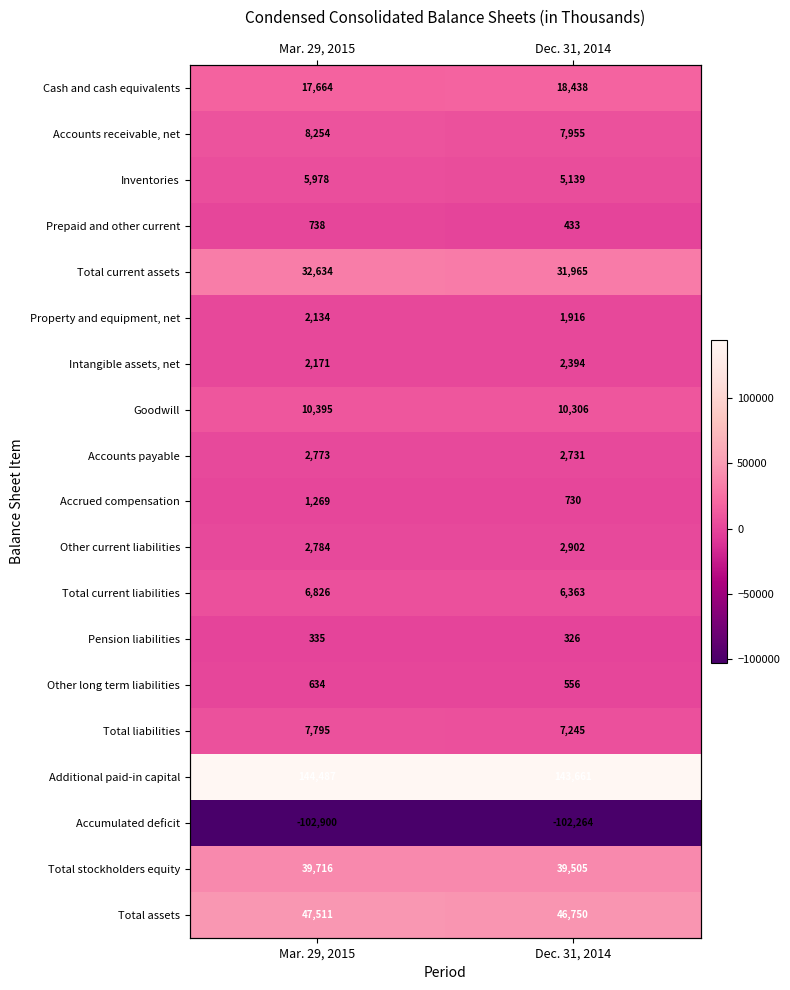

Between Mar. 29, 2015 and Dec. 31, 2014, which is larger?

Dec. 31, 2014